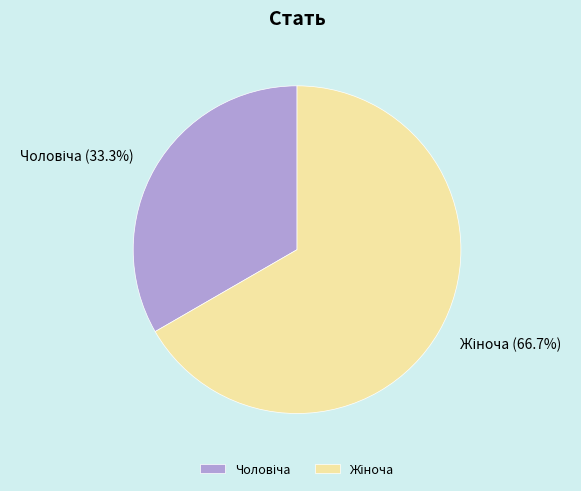

How many slices are in this pie chart?

2